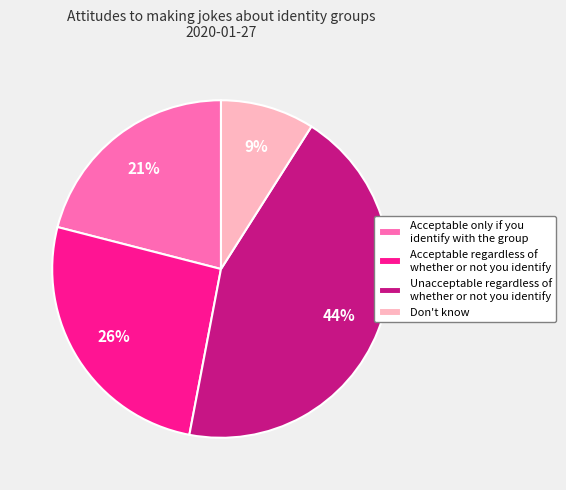

Between Unacceptable regardless of whether or not you identify and Don't know, which is larger?

Unacceptable regardless of whether or not you identify